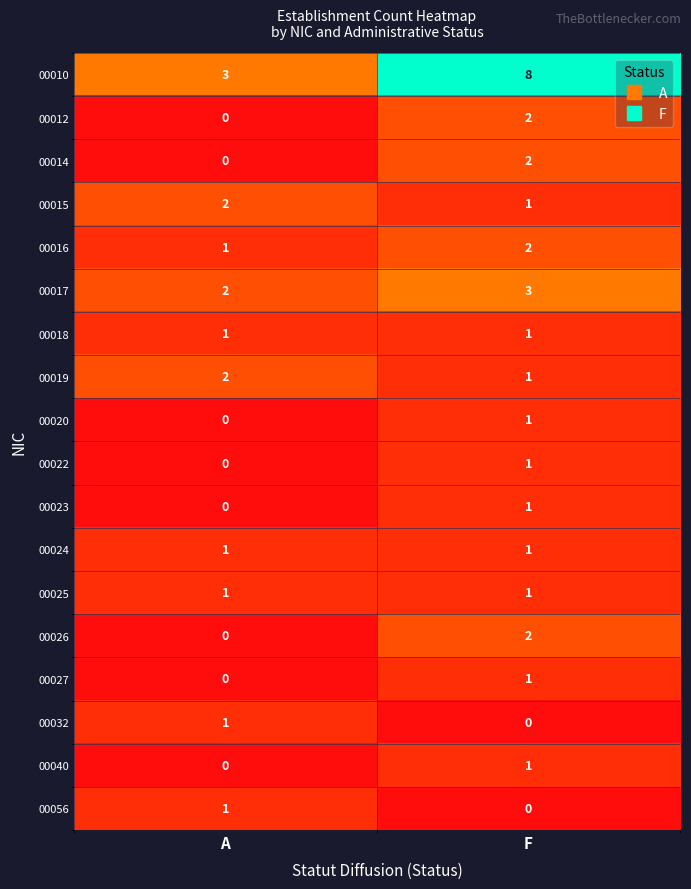

What is the total value across all series at A?

15